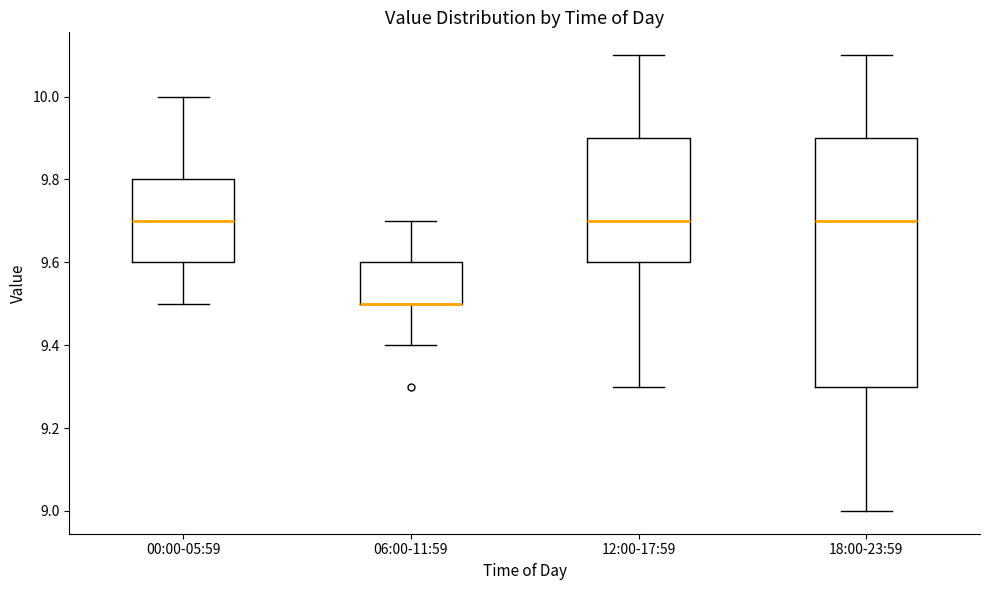

Reading left to right, read every box against the y-axis: the position of its median line, the range the box covers, and the ends of its whiskers. The values are not printed on the chart, so give them approximately, as read against the axis.

00:00-05:59: median 9.7, box 9.6 to 9.8, whiskers 9.5 to 10.0
06:00-11:59: median 9.5 (drawn on the box's lower edge), box 9.5 to 9.6, whiskers 9.4 to 9.7
12:00-17:59: median 9.7, box 9.6 to 9.9, whiskers 9.3 to 10.1
18:00-23:59: median 9.7, box 9.3 to 9.9, whiskers 9.0 to 10.1